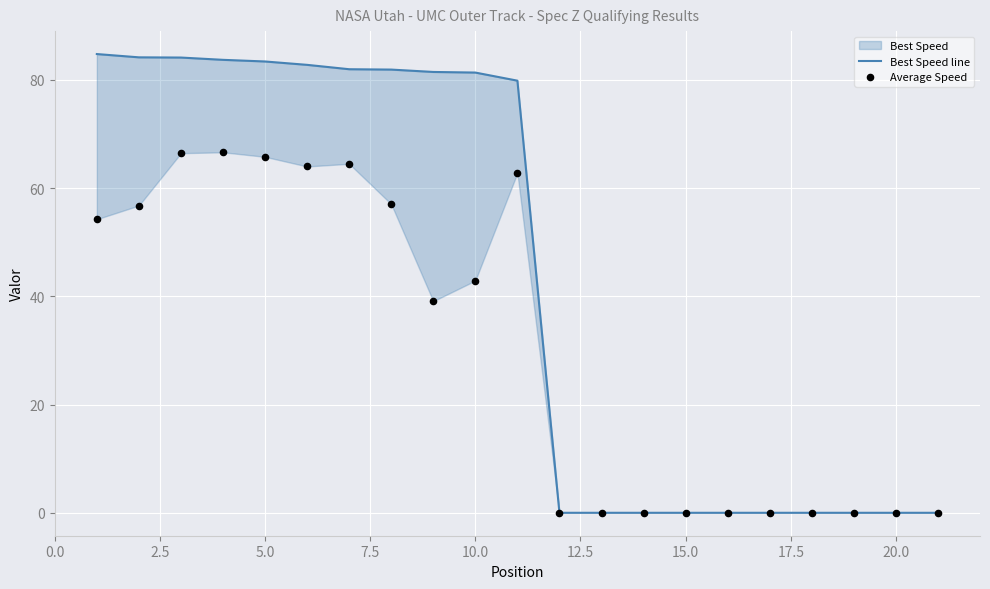

Which series reaches the minimum Y coordinate?

Best Speed line